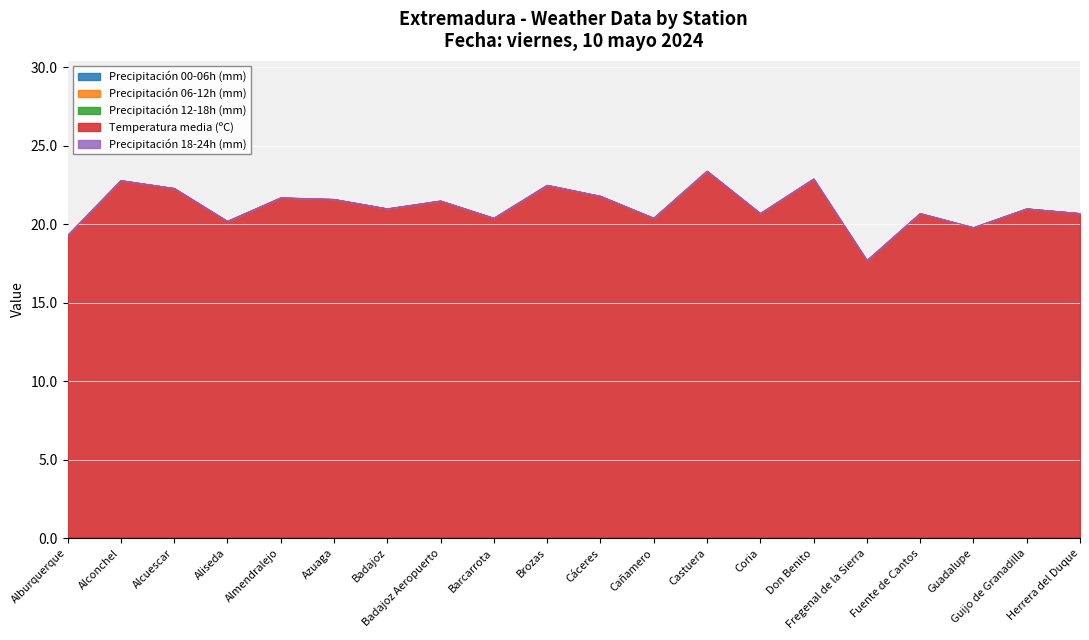

Reading right to left, extract all data points from this chart.

Precipitación 00-06h (mm): Herrera del Duque=0.0	Guijo de Granadilla=0.0	Guadalupe=0.0	Fuente de Cantos=0.0	Fregenal de la Sierra=0.0	Don Benito=0.0	Coria=0.0	Castuera=0.0	Cañamero=0.0	Cáceres=0.0	Brozas=0.0	Barcarrota=0.0	Badajoz Aeropuerto=0.0	Badajoz=0.0	Azuaga=0.0	Almendralejo=0.0	Aliseda=0.0	Alcuescar=0.0	Alconchel=0.0	Alburquerque=0.0
Precipitación 06-12h (mm): Herrera del Duque=0.0	Guijo de Granadilla=0.0	Guadalupe=0.0	Fuente de Cantos=0.0	Fregenal de la Sierra=0.0	Don Benito=0.0	Coria=0.0	Castuera=0.0	Cañamero=0.0	Cáceres=0.0	Brozas=0.0	Barcarrota=0.0	Badajoz Aeropuerto=0.0	Badajoz=0.0	Azuaga=0.0	Almendralejo=0.0	Aliseda=0.0	Alcuescar=0.0	Alconchel=0.0	Alburquerque=0.0
Precipitación 12-18h (mm): Herrera del Duque=0.0	Guijo de Granadilla=0.0	Guadalupe=0.0	Fuente de Cantos=0.0	Fregenal de la Sierra=0.0	Don Benito=0.0	Coria=0.0	Castuera=0.0	Cañamero=0.0	Cáceres=0.0	Brozas=0.0	Barcarrota=0.0	Badajoz Aeropuerto=0.0	Badajoz=0.0	Azuaga=0.0	Almendralejo=0.0	Aliseda=0.0	Alcuescar=0.0	Alconchel=0.0	Alburquerque=0.0
Temperatura media (ºC): Herrera del Duque=20.7	Guijo de Granadilla=21.0	Guadalupe=19.8	Fuente de Cantos=20.7	Fregenal de la Sierra=17.7	Don Benito=22.9	Coria=20.7	Castuera=23.4	Cañamero=20.4	Cáceres=21.8	Brozas=22.5	Barcarrota=20.4	Badajoz Aeropuerto=21.5	Badajoz=21.0	Azuaga=21.6	Almendralejo=21.7	Aliseda=20.2	Alcuescar=22.3	Alconchel=22.8	Alburquerque=19.3
Precipitación 18-24h (mm): Herrera del Duque=0.0	Guijo de Granadilla=0.0	Guadalupe=0.0	Fuente de Cantos=0.0	Fregenal de la Sierra=0.0	Don Benito=0.0	Coria=0.0	Castuera=0.0	Cañamero=0.0	Cáceres=0.0	Brozas=0.0	Barcarrota=0.0	Badajoz Aeropuerto=0.0	Badajoz=0.0	Azuaga=0.0	Almendralejo=0.0	Aliseda=0.0	Alcuescar=0.0	Alconchel=0.0	Alburquerque=0.0